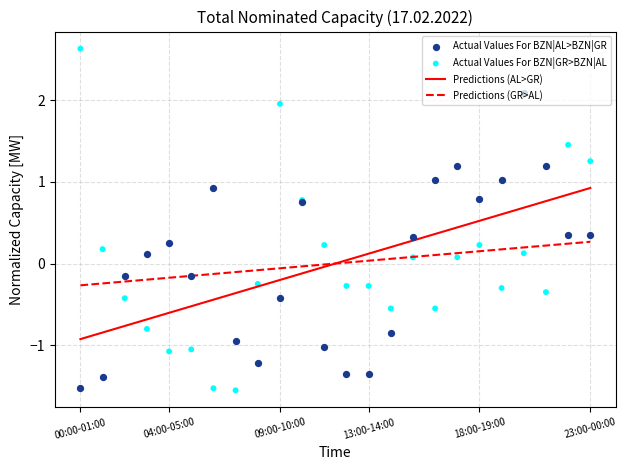

Which series contains the highest Y value?

Actual Values For BZN|GR>BZN|AL